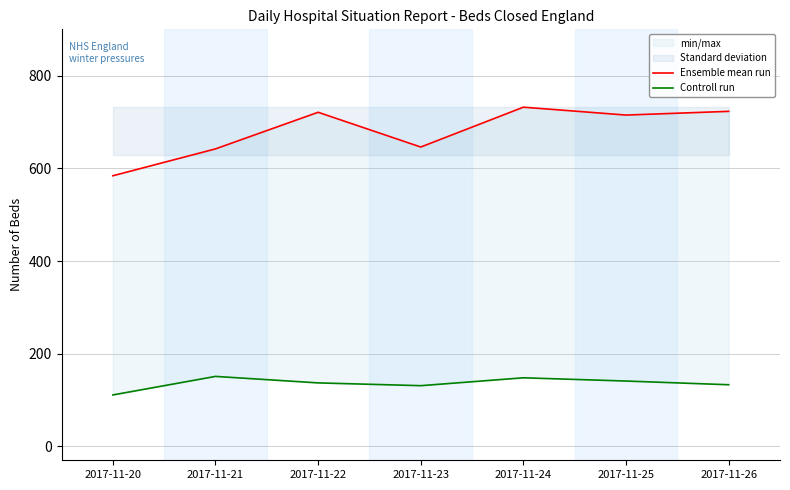

Where is Controll run nearest to the value 131?

2017-11-23